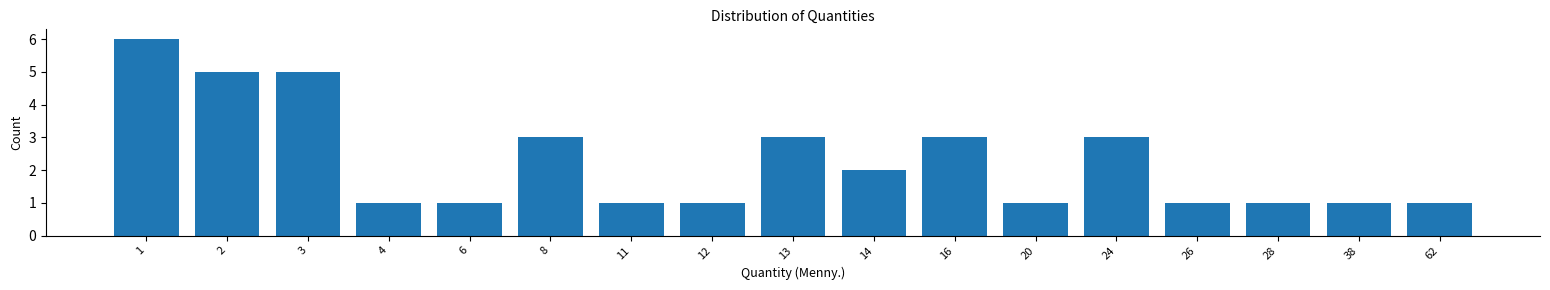

Reading left to right, what are all the values shown in this chart?

6	5	5	1	1	3	1	1	3	2	3	1	3	1	1	1	1